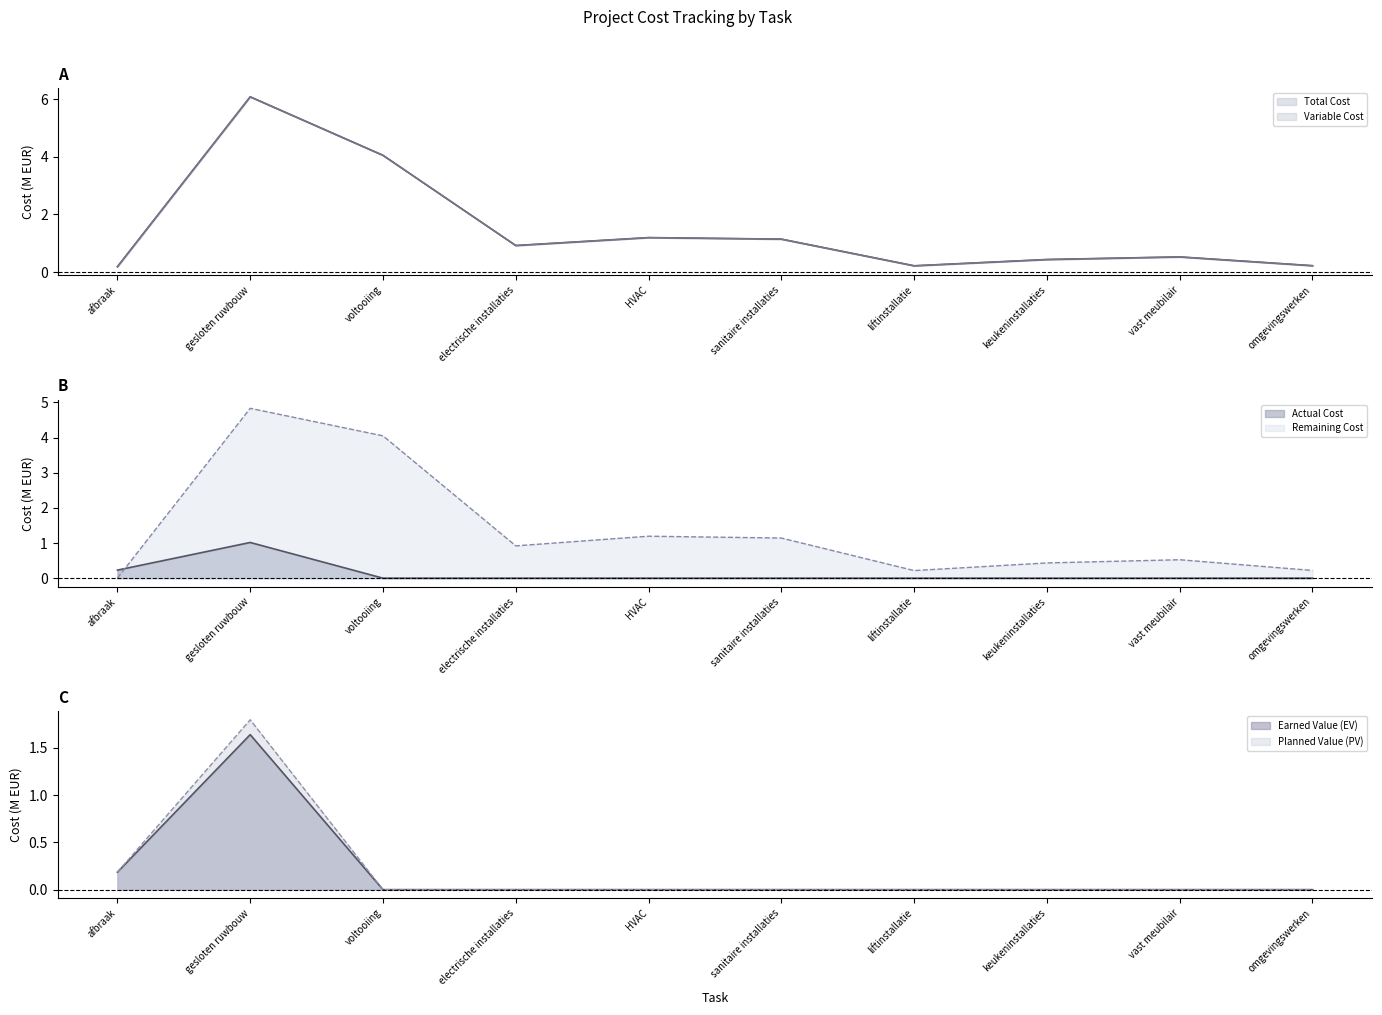

List the series in order of their peak value, lowest first.

Actual Cost, Earned Value (EV), Planned Value (PV), Remaining Cost, Total Cost, Variable Cost